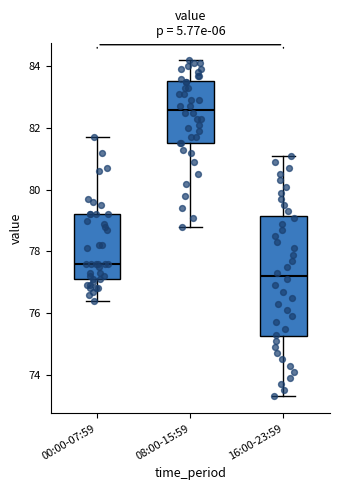

Where is the lower edge of the box for 16:00-23:59 on the y-axis? The values are not printed on the chart, so give them approximately, as read against the axis.

75.2